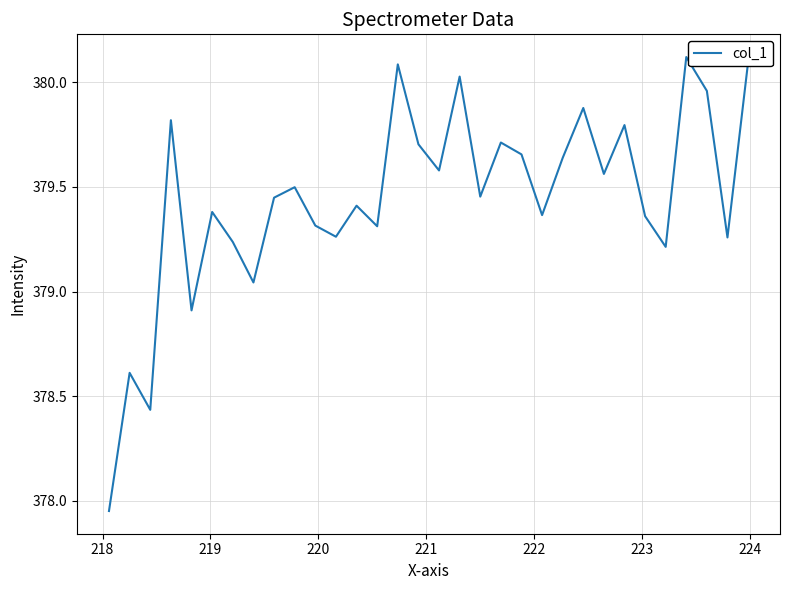

What is the maximum value shown in the chart?

380.1